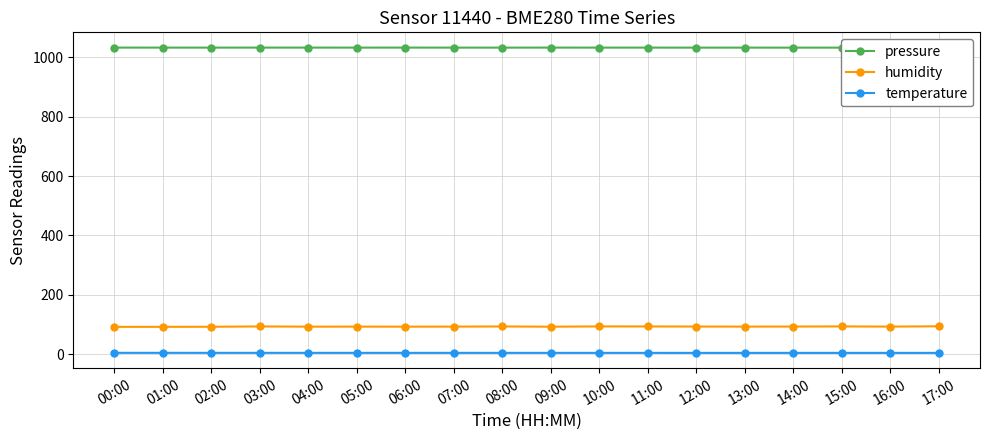

What is the sum of the temperature values at 00:00 and 03:00?

8.8